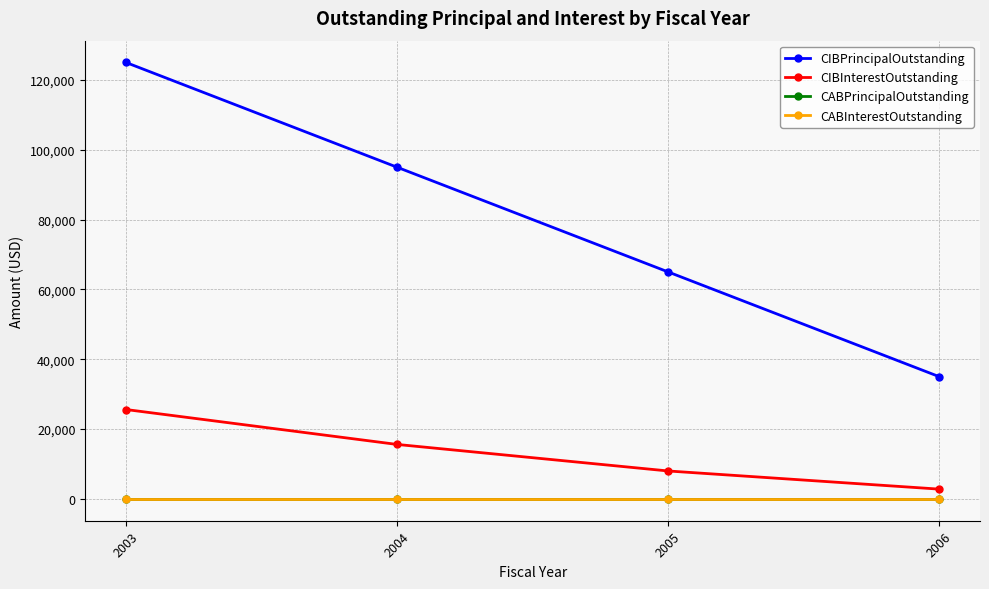

Is it true that CIBInterestOutstanding equals 13011 at 2003?

False